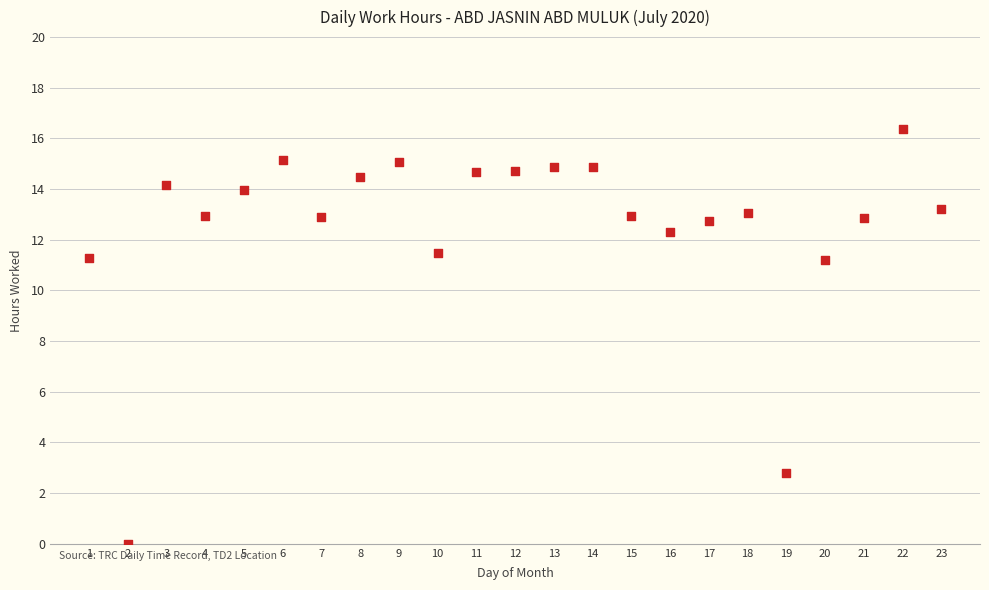

What is the range of X values (max minus min)?

22.0